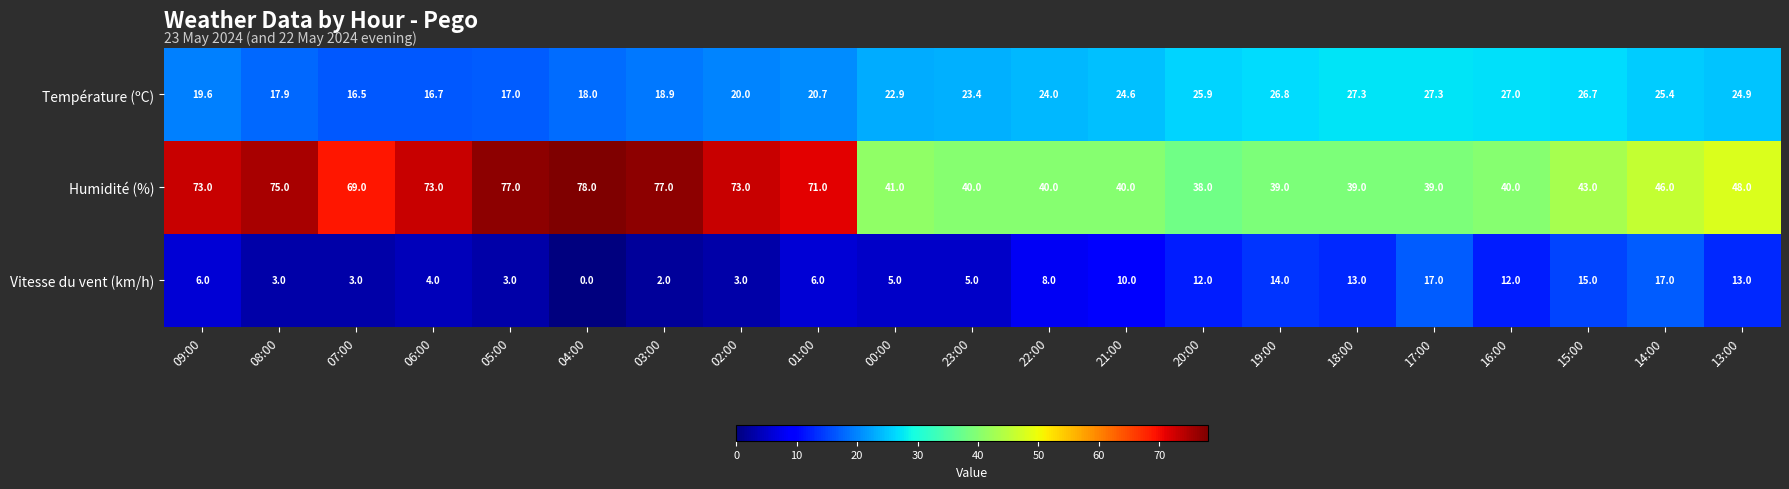

Which category has the highest value across all series?

04:00